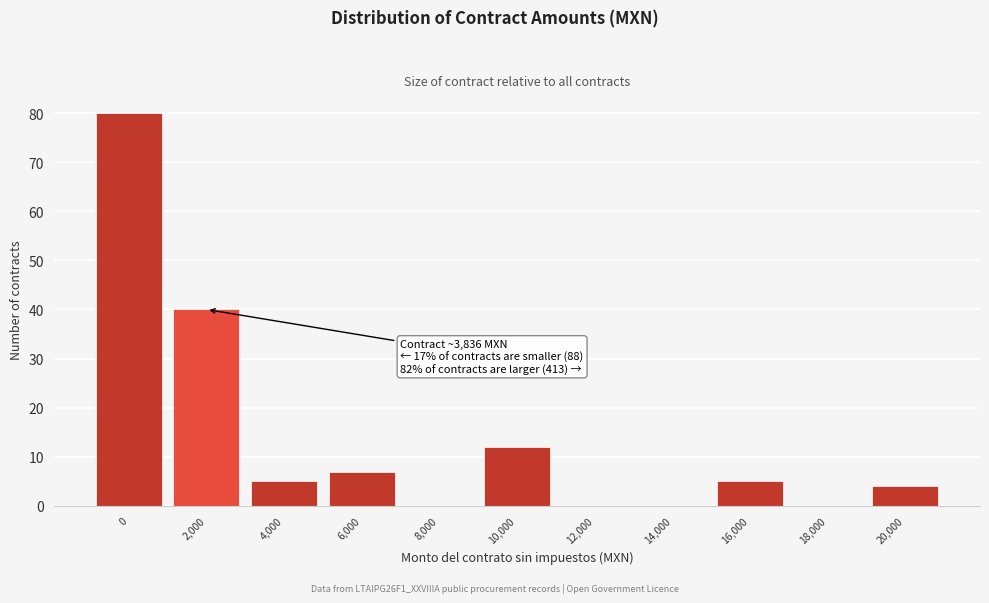

Reading left to right, list all the values displayed in this chart.

0=80	2,000=40	4,000=5	6,000=7	8,000=0	10,000=12	12,000=0	14,000=0	16,000=5	18,000=0	20,000=4